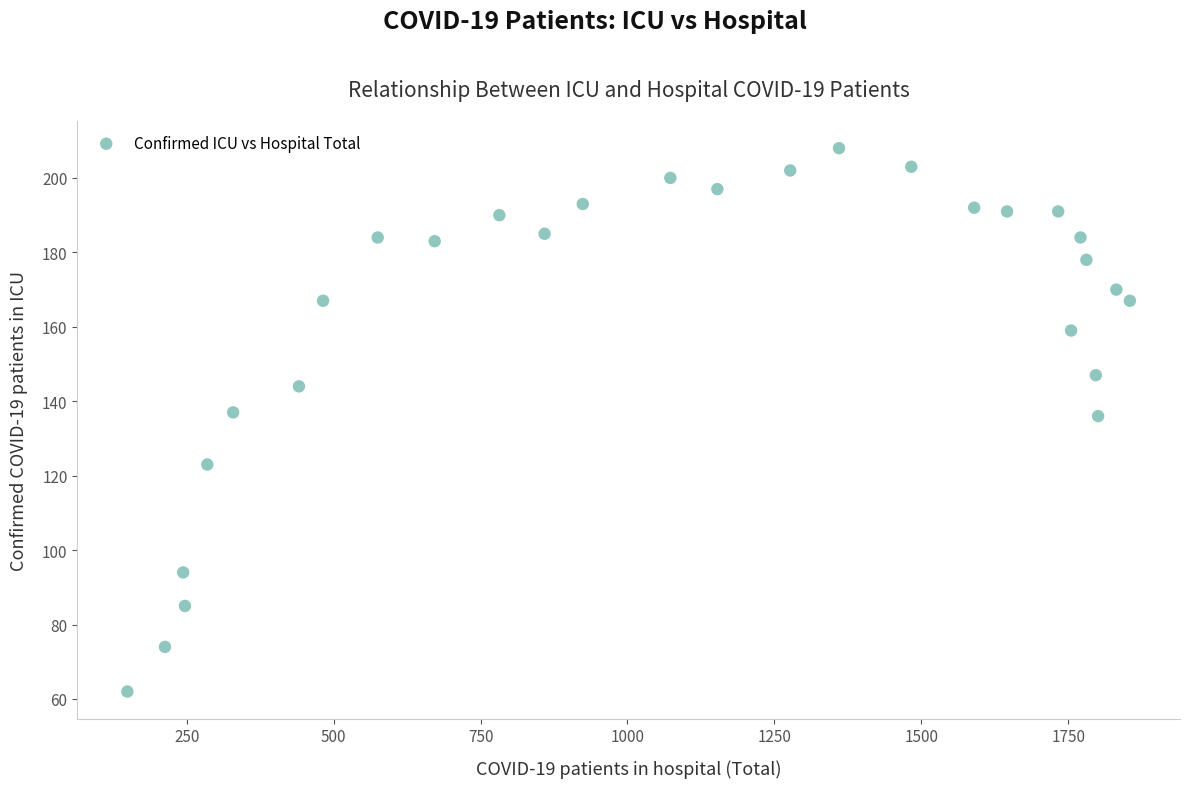

What is the range of Y values (max minus min)?

146